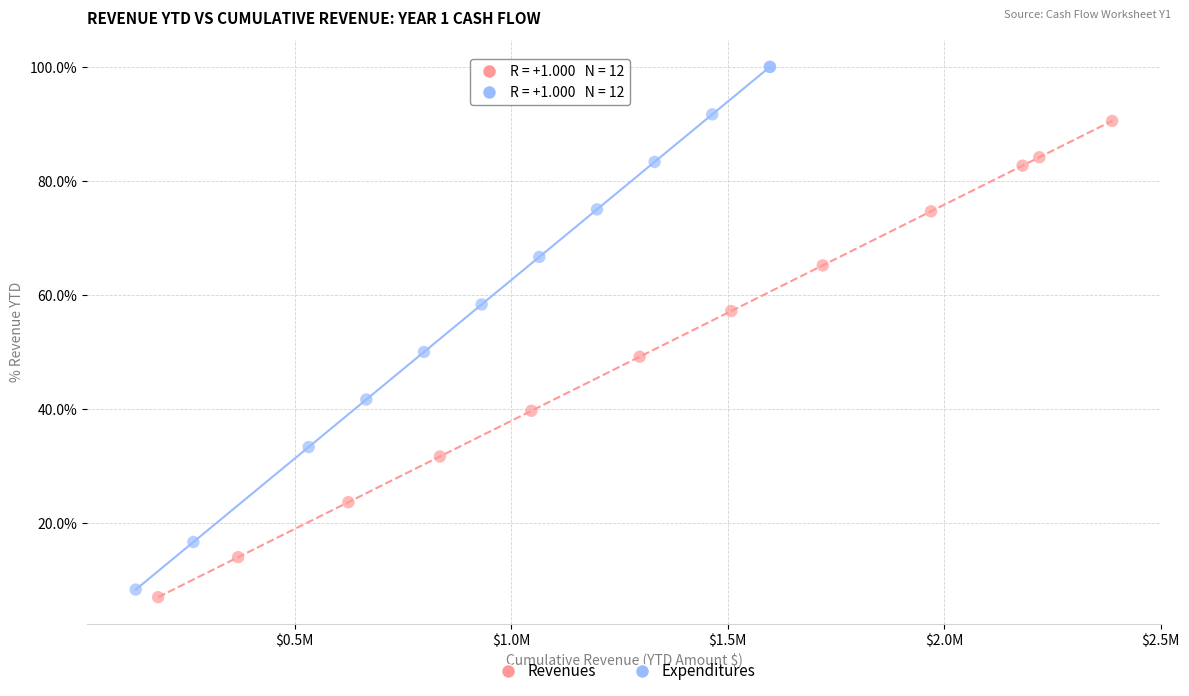

Which series has the widest spread of Y values?

Expenditures